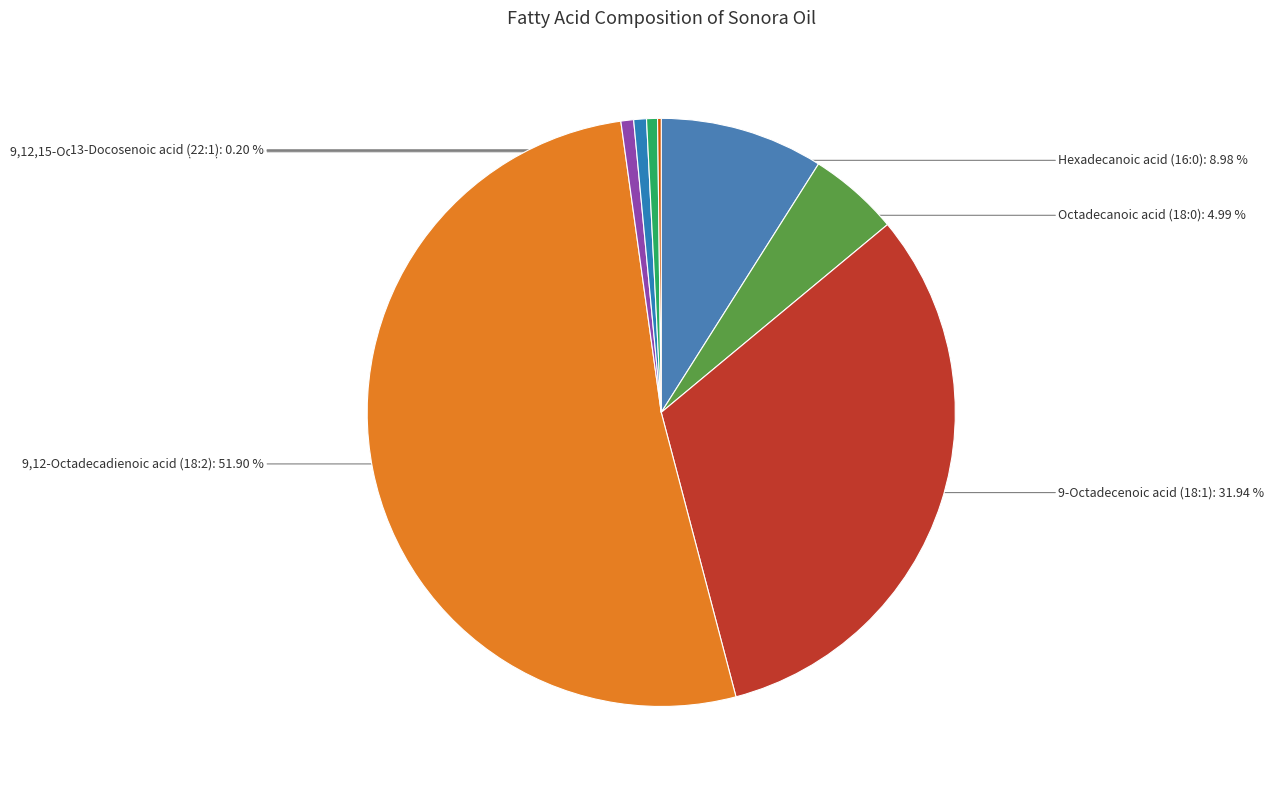

What percentage is the Octadecanoic acid (18:0) slice, to the nearest percent?

5%